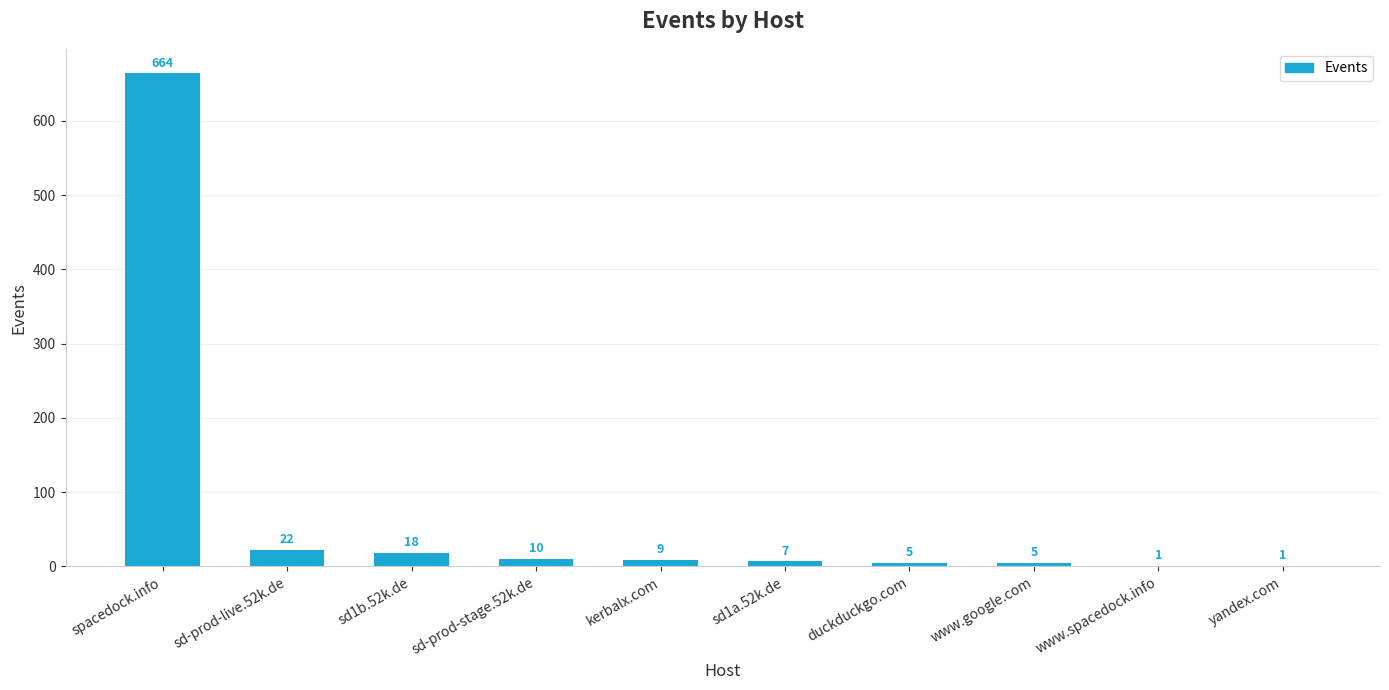

The chart shows a value of 1 at yandex.com. True or false?

True